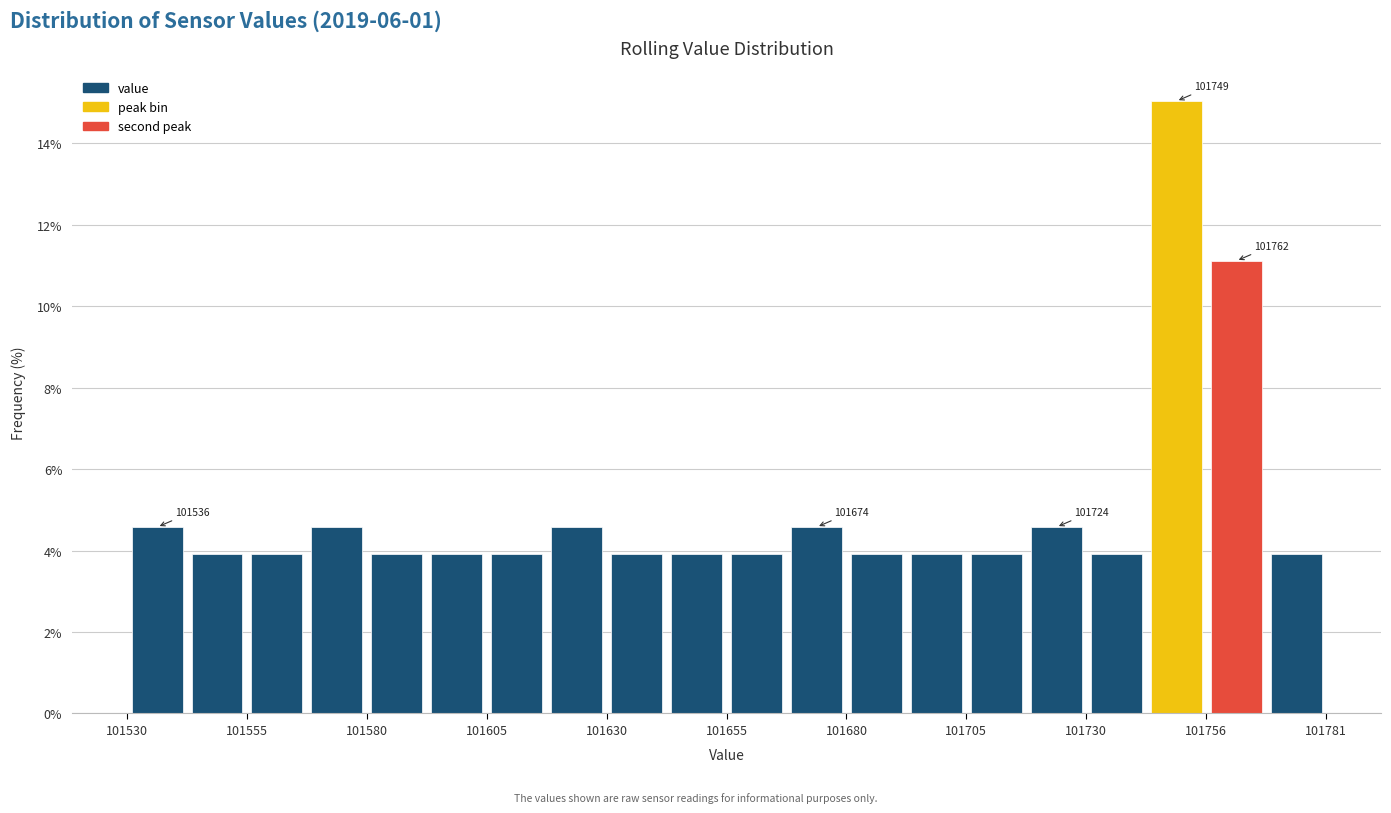

Around what value on the x-axis is the tallest bar? Give the approximate position of its centre, as read against the axis.

101750